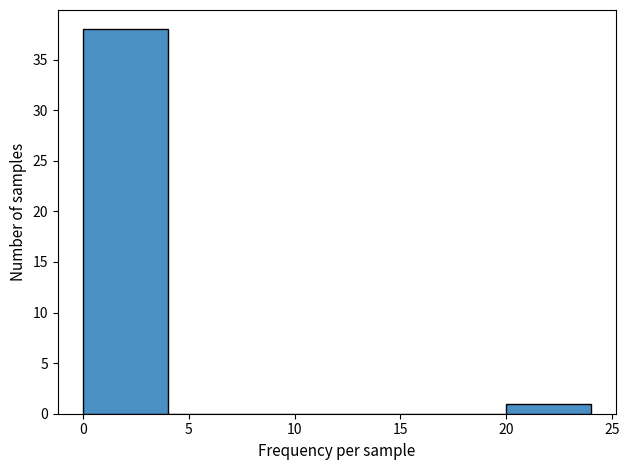

Reading left to right, list every bar in this chart as the range it spans on the x-axis followed by its height. The values are not printed on the chart, so give them approximately, as read against the axis.

0 to 4: 38
4 to 8: 0
8 to 12: 0
12 to 16: 0
16 to 20: 0
20 to 24: 1